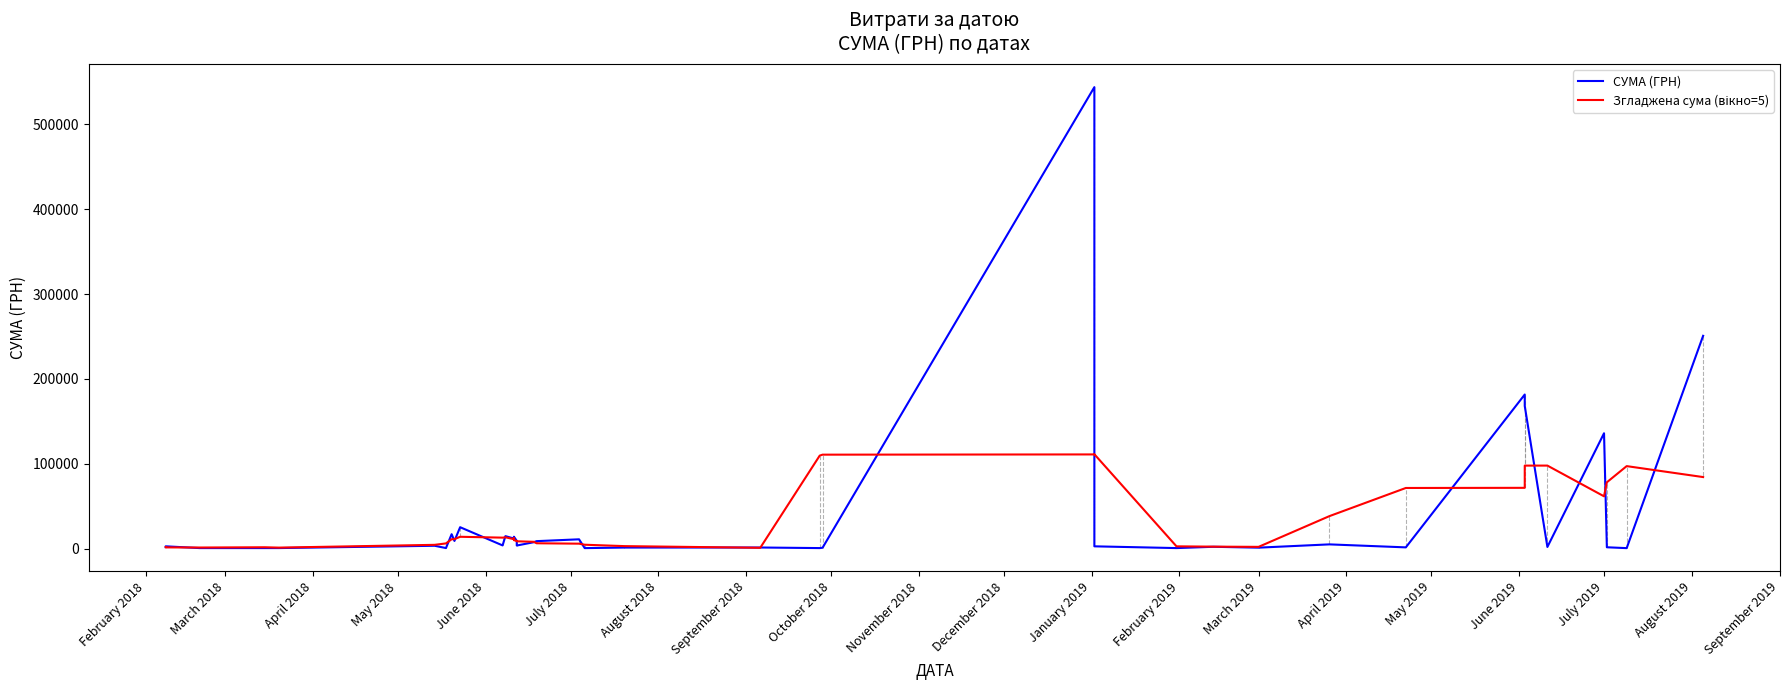

Does the chart have visible grid lines?

No